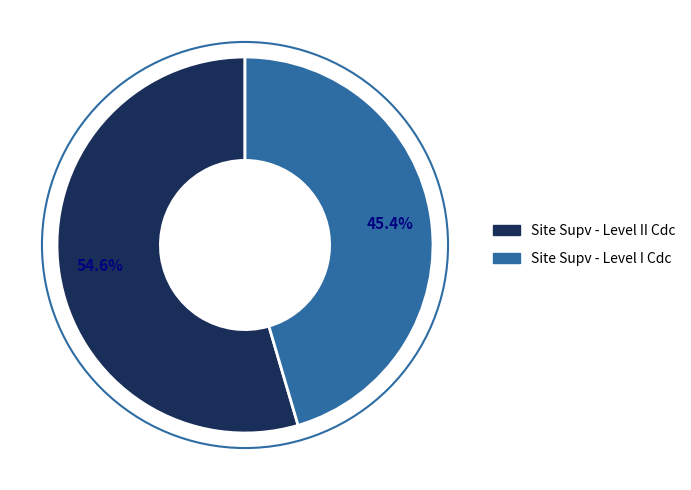

How many slices are in this pie chart?

2